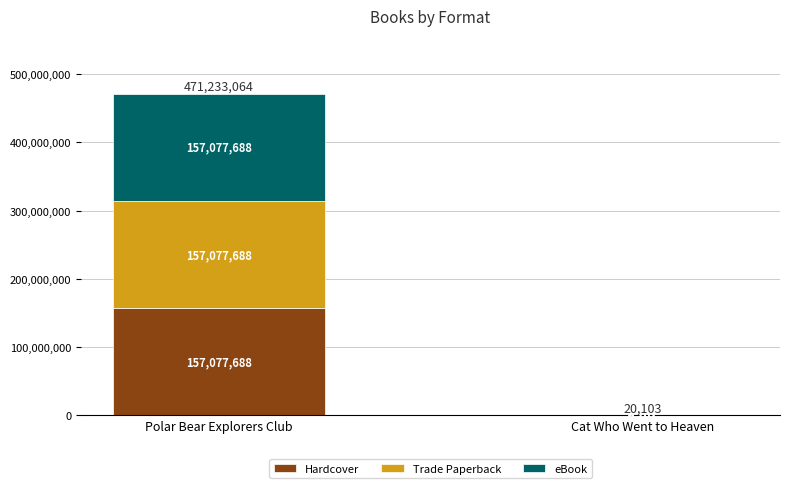

What is the total value across all series at Polar Bear Explorers Club?

471233064